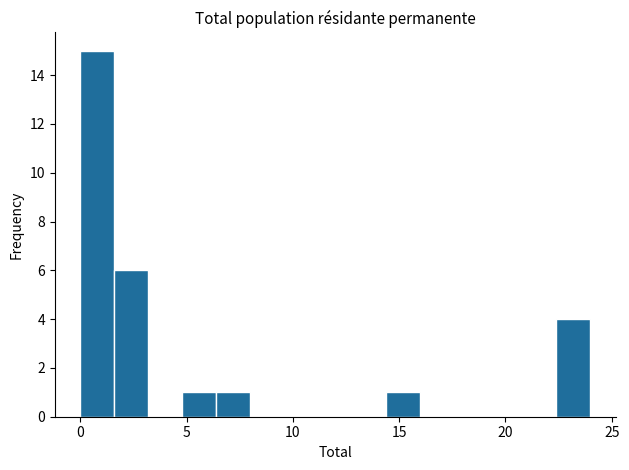

Around what value on the x-axis is the tallest bar? Give the approximate position of its centre, as read against the axis.

1.0